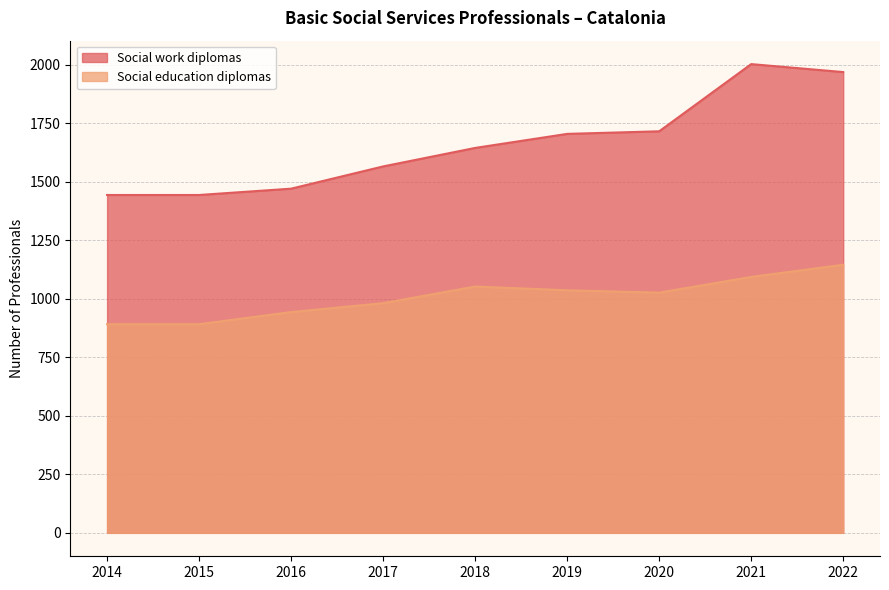

What is the value of the Social education diplomas point at the 9th from the left?

1145